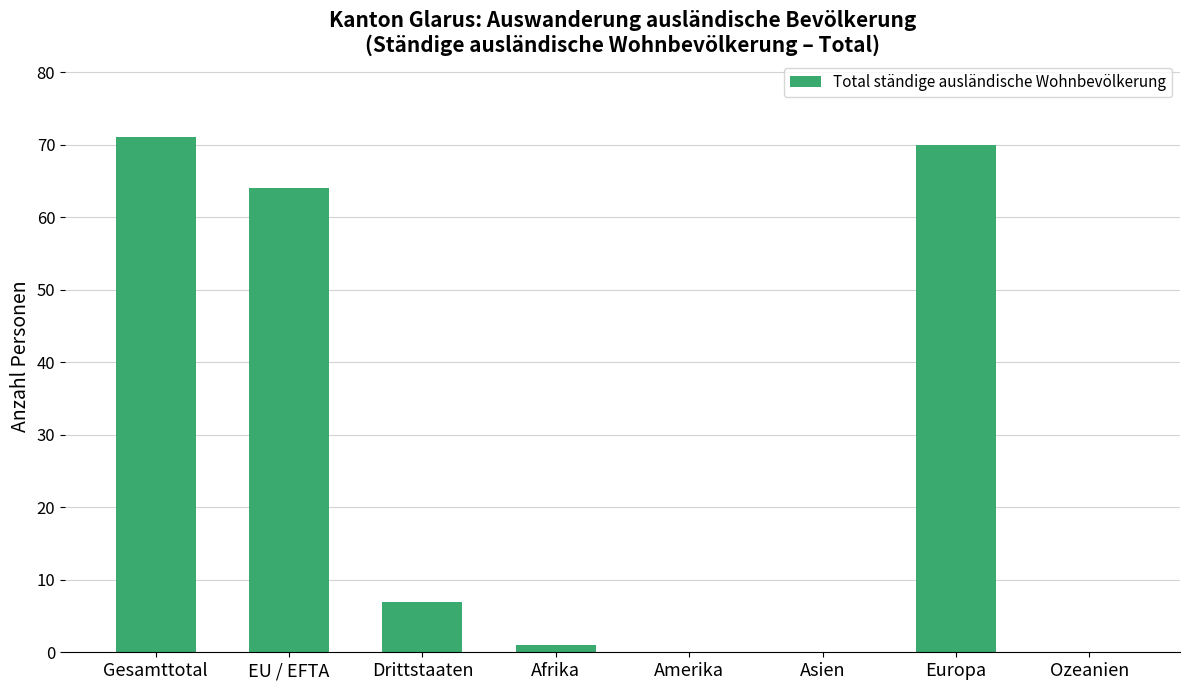

True or false: the data shows 34 at Ozeanien.

False